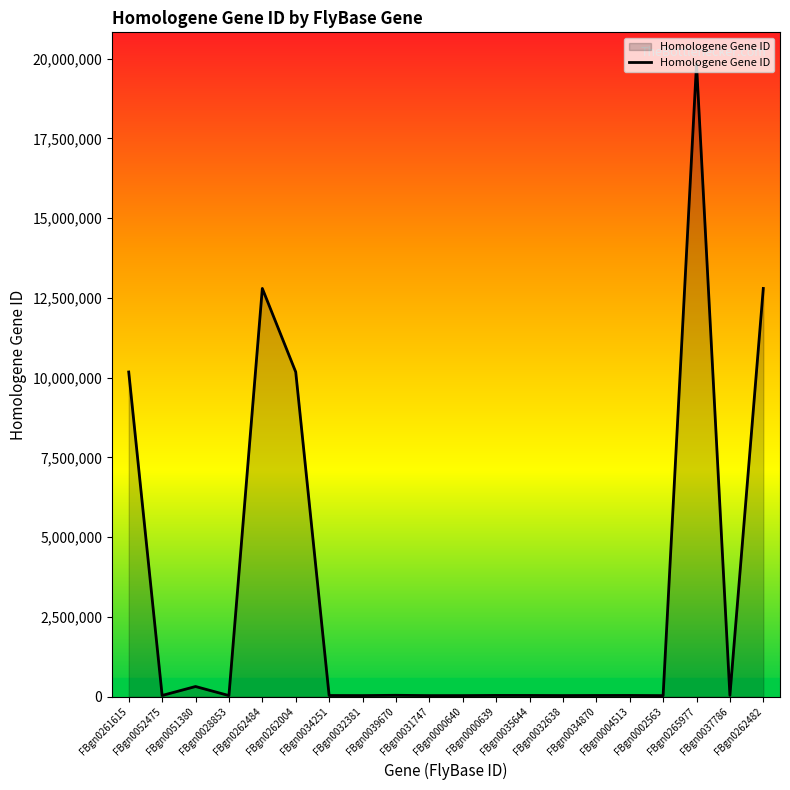

Does the chart display data point markers on the line(s)?

No